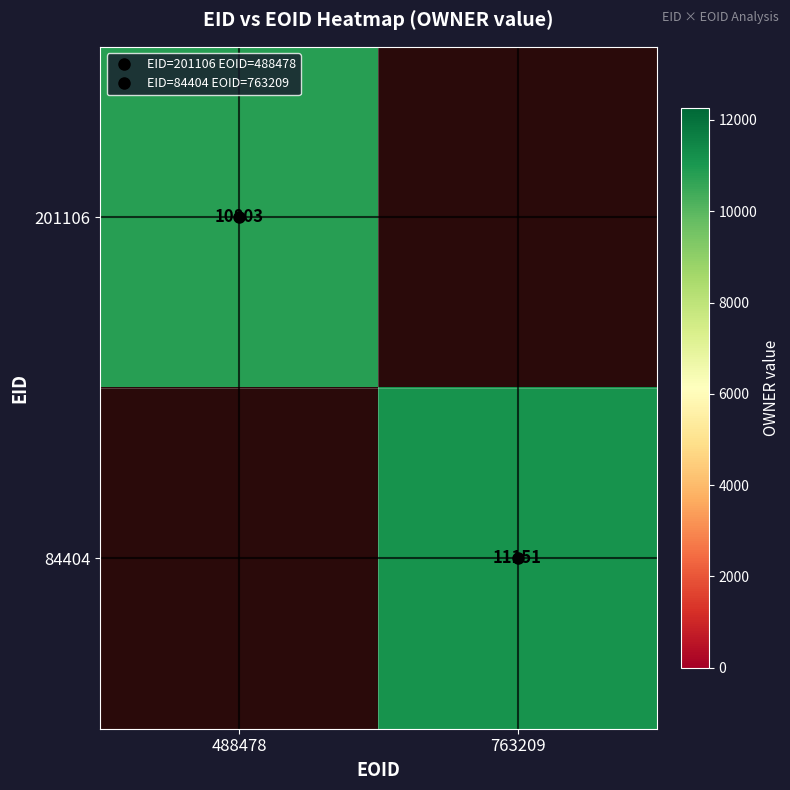

Which has a higher value, 488478 or 763209?

763209